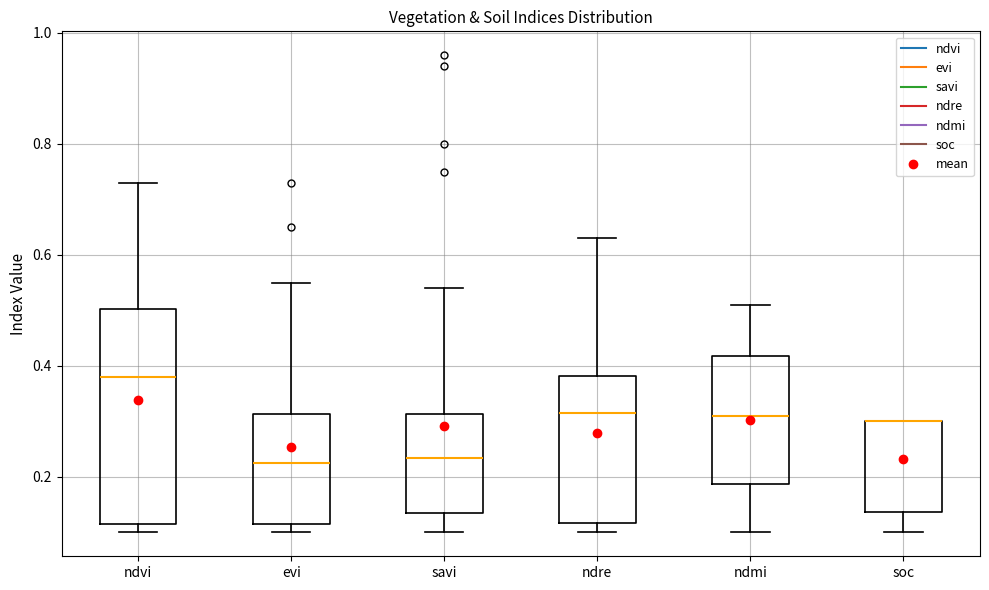

Reading left to right, transcribe this box plot: for each box, give where its median line is, the range the box spans, and where its two whiskers end, as read against the y-axis. The values are not printed on the chart, so give them approximately, as read against the axis.

ndvi: median 0.38, box 0.12 to 0.50, whiskers 0.10 to 0.74
evi: median 0.22, box 0.12 to 0.32, whiskers 0.10 to 0.56
savi: median 0.24, box 0.14 to 0.32, whiskers 0.10 to 0.54
ndre: median 0.32, box 0.12 to 0.38, whiskers 0.10 to 0.64
ndmi: median 0.32, box 0.18 to 0.42, whiskers 0.10 to 0.52
soc: median 0.30 (drawn on the box's upper edge), box 0.14 to 0.30, whiskers 0.10 to 0.30